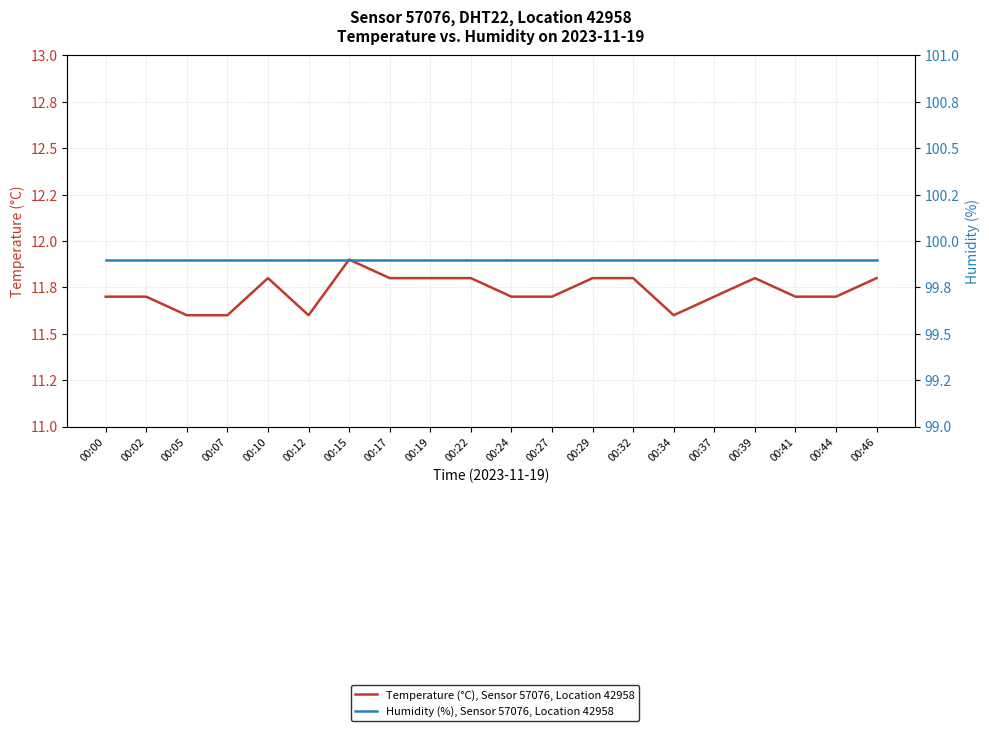

True or false: Temperature (°C), Sensor 57076, Location 42958 and Humidity (%), Sensor 57076, Location 42958 intersect in this chart.

False